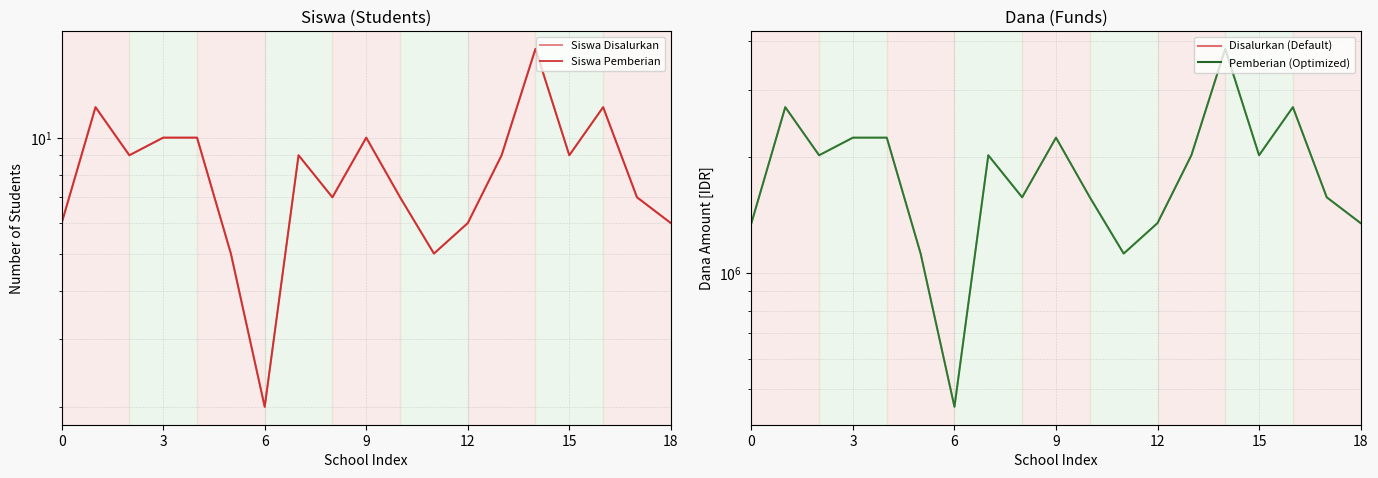

Read the Siswa Disalurkan value at 15.

9